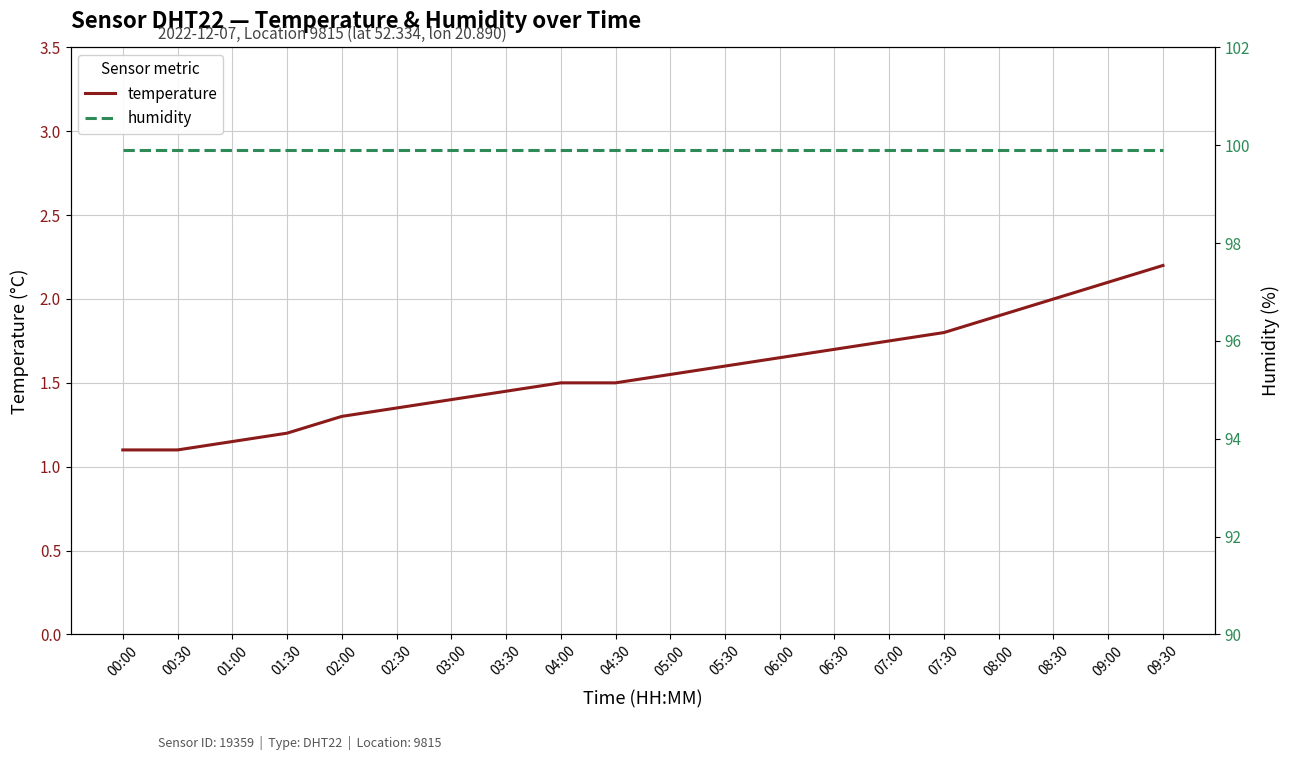

Reading left to right, extract all data points from this chart.

temperature: 00:00=1.1	00:30=1.1	01:00=1.1	01:30=1.2	02:00=1.3	02:30=1.4	03:00=1.4	03:30=1.4	04:00=1.5	04:30=1.5	05:00=1.6	05:30=1.6	06:00=1.6	06:30=1.7	07:00=1.8	07:30=1.8	08:00=1.9	08:30=2.0	09:00=2.1	09:30=2.2
humidity: 00:00=99.9	00:30=99.9	01:00=99.9	01:30=99.9	02:00=99.9	02:30=99.9	03:00=99.9	03:30=99.9	04:00=99.9	04:30=99.9	05:00=99.9	05:30=99.9	06:00=99.9	06:30=99.9	07:00=99.9	07:30=99.9	08:00=99.9	08:30=99.9	09:00=99.9	09:30=99.9